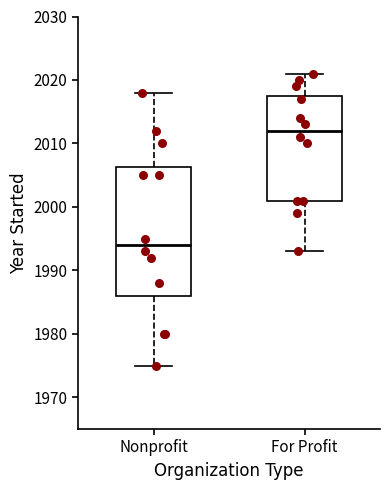

Which box's median line is the highest?

For Profit